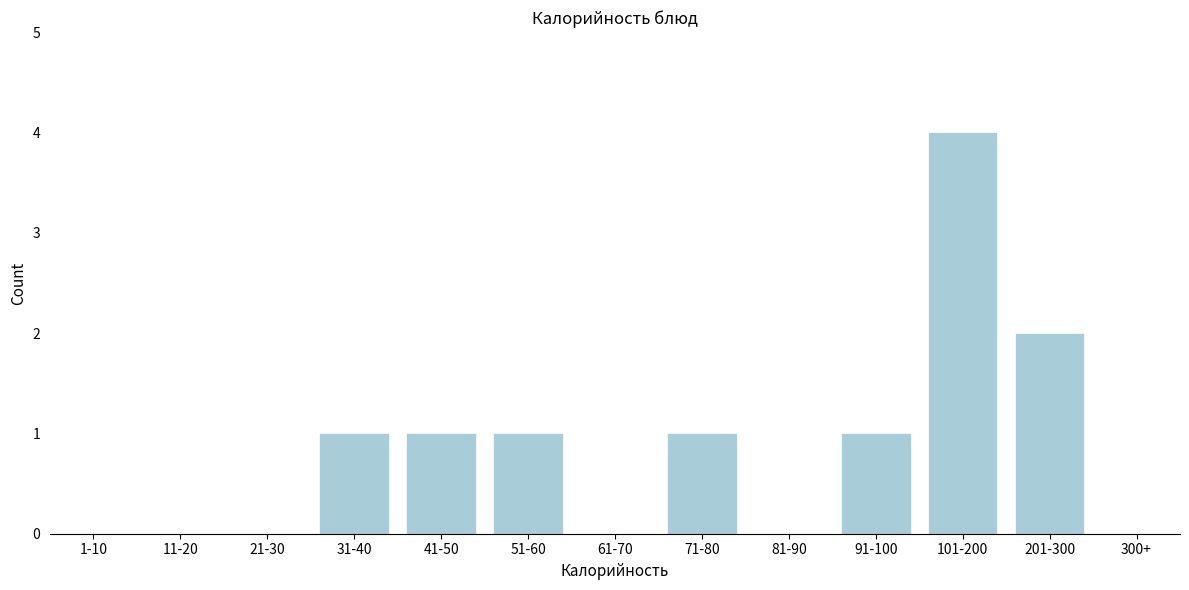

Reading left to right, what are all the values shown in this chart?

1-10=0	11-20=0	21-30=0	31-40=1	41-50=1	51-60=1	61-70=0	71-80=1	81-90=0	91-100=1	101-200=4	201-300=2	300+=0